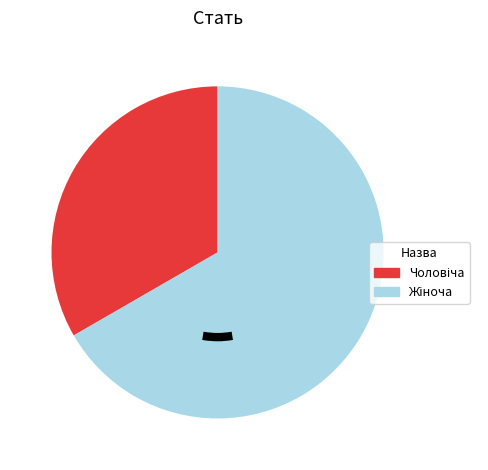

Does any single category account for the majority?

Yes